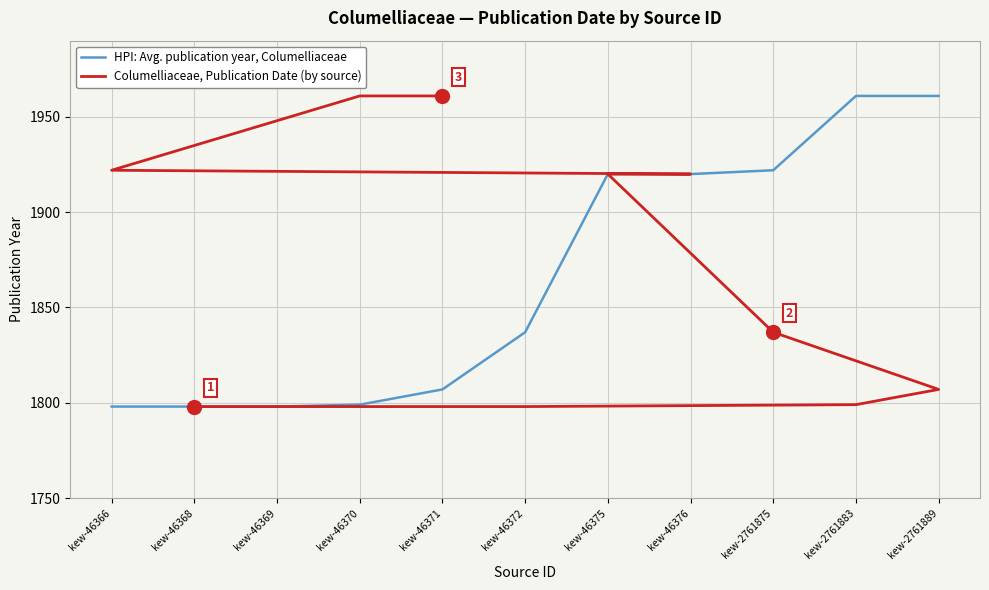

What is the minimum value for HPI: Avg. publication year, Columelliaceae?

1798